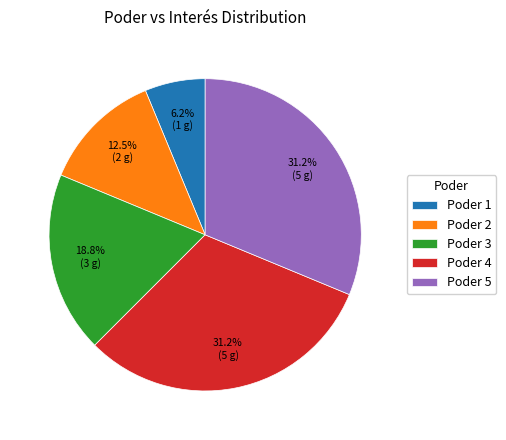

To the nearest percent, what is the difference between the largest and smallest slice percentages?

25%